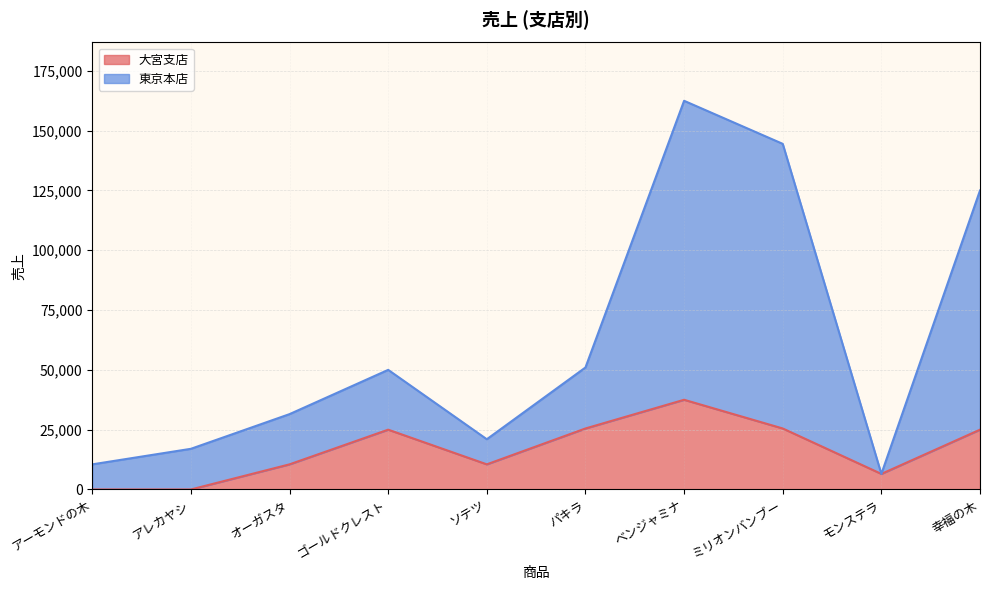

What value does the 大宮支店 series have at オーガスタ?

10500